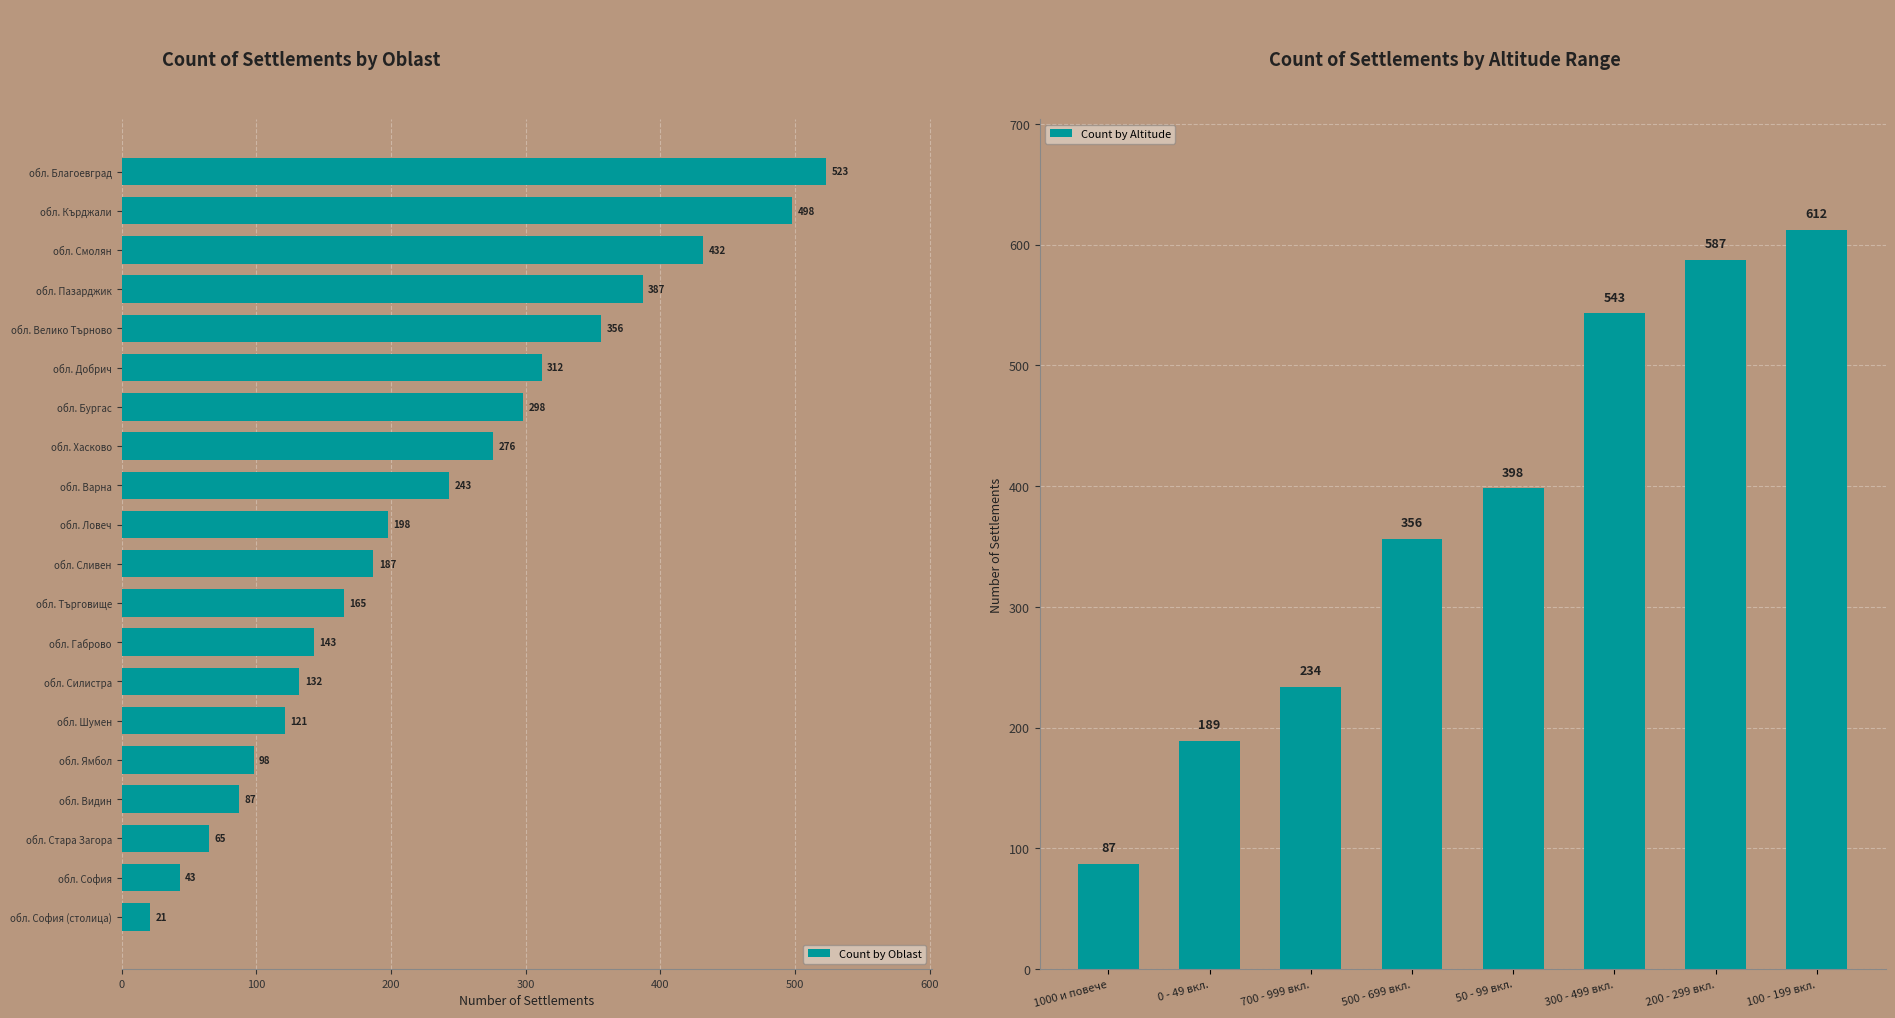

True or false: the data shows 7 at обл. София (столица).

False